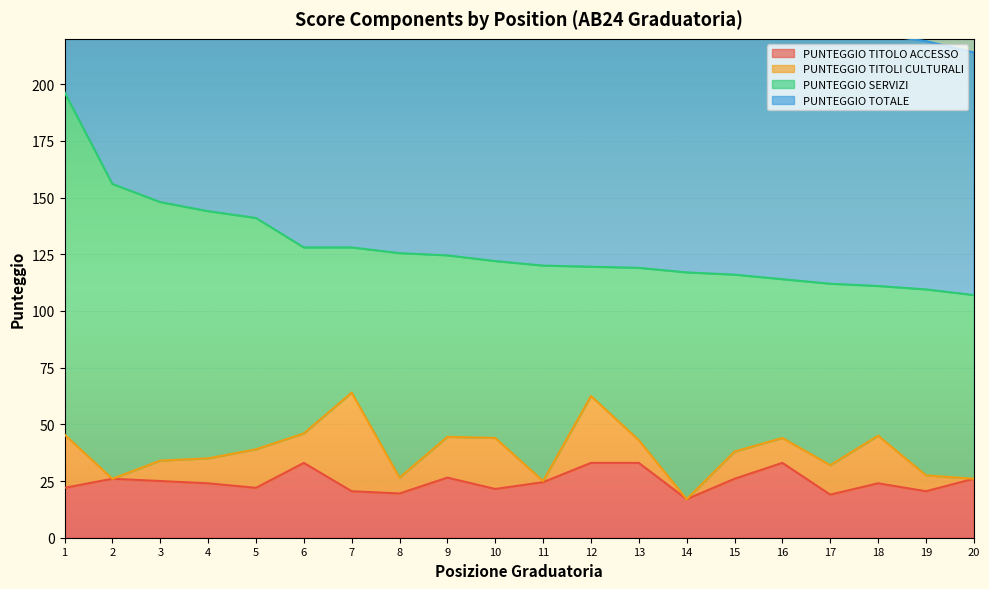

What is the spread (max minus min) of values at 17?

93.0